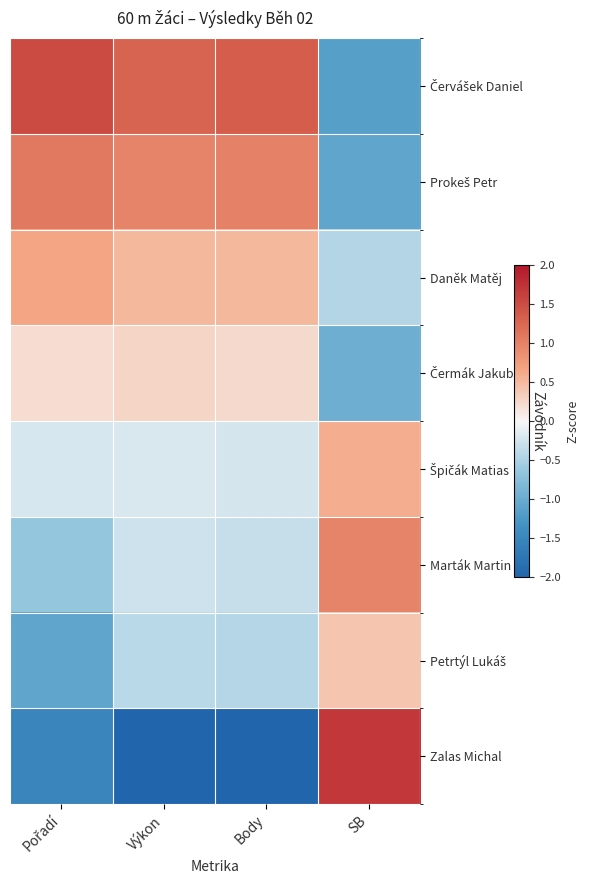

What is the spread (max minus min) of values at SB?

2.9